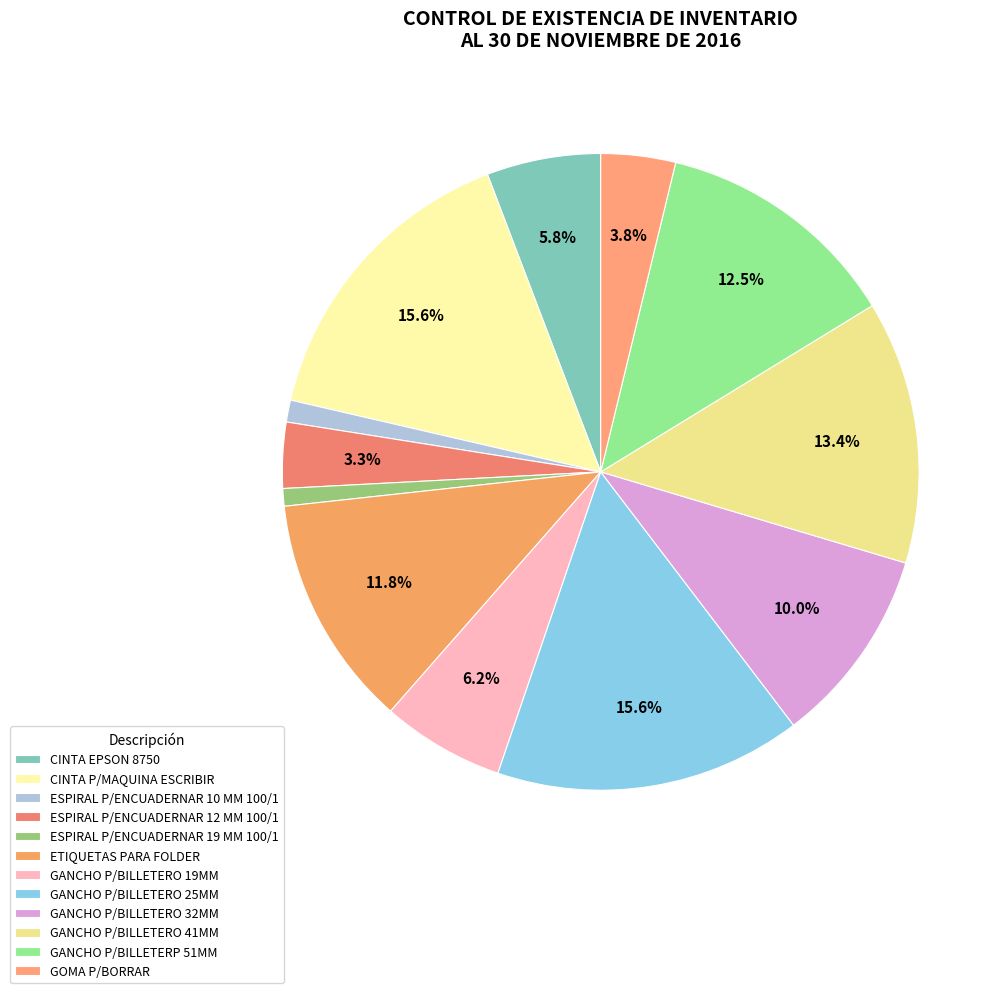

To the nearest percent, what is the combined percentage of CINTA P/MAQUINA ESCRIBIR and GANCHO P/BILLETERO 41MM?

29%